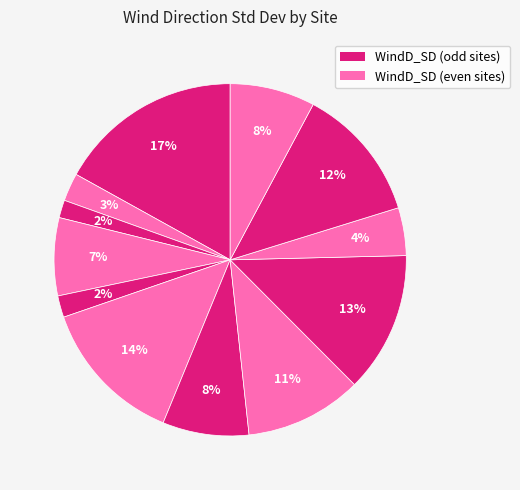

How many segments does this pie chart have?

12